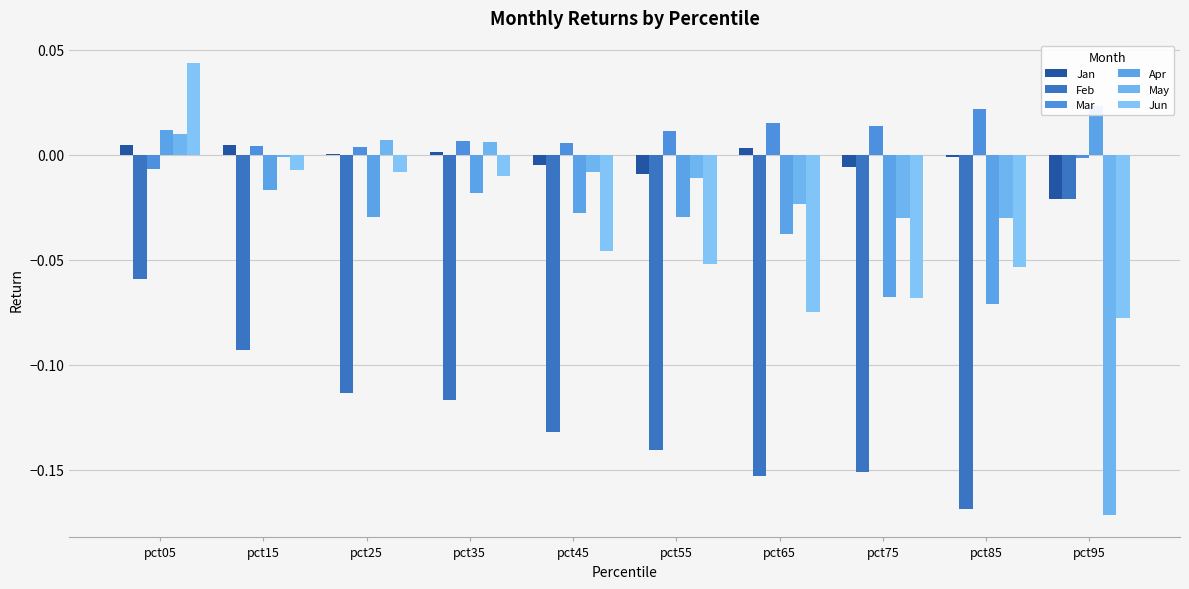

How many data points does each series have?

10